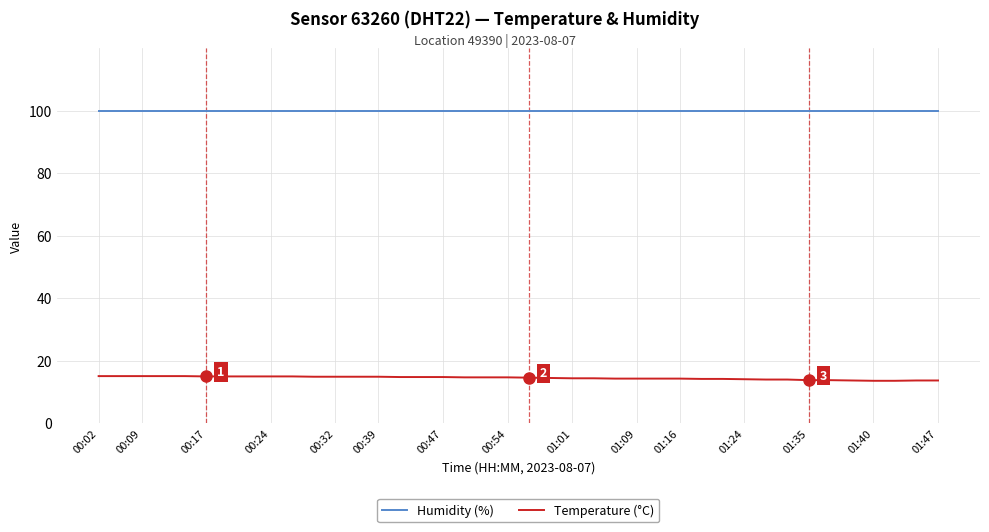

Which series has the largest total across all categories?

Humidity (%)